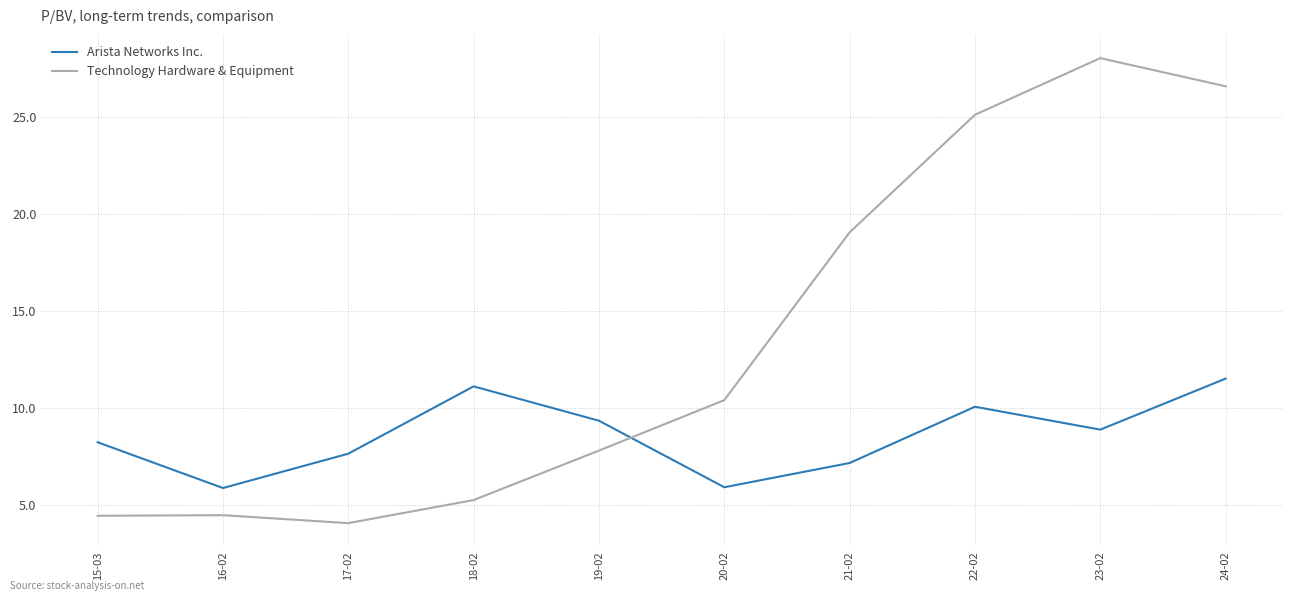

The value of Technology Hardware & Equipment at 15-03 is 4.4. True or false?

True